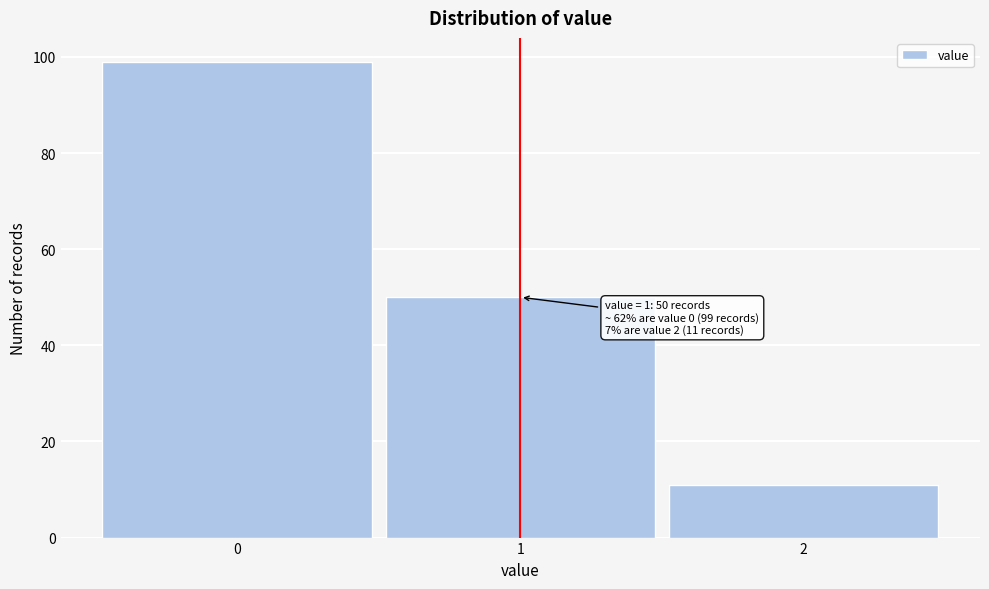

Reading left to right, extract all data points from this chart.

99	50	11